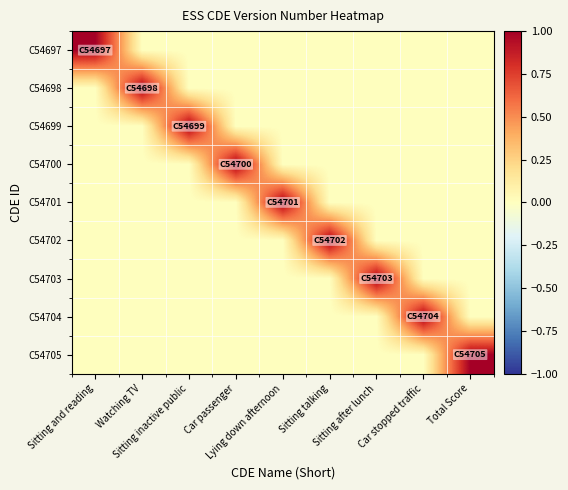

Which label corresponds to the largest value in the chart?

Sitting and reading